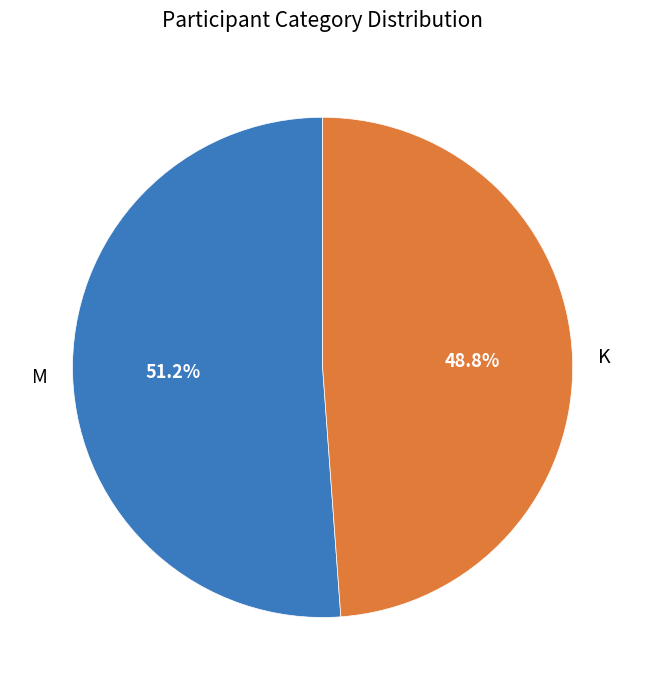

To the nearest percent, what is the average slice percentage?

50%